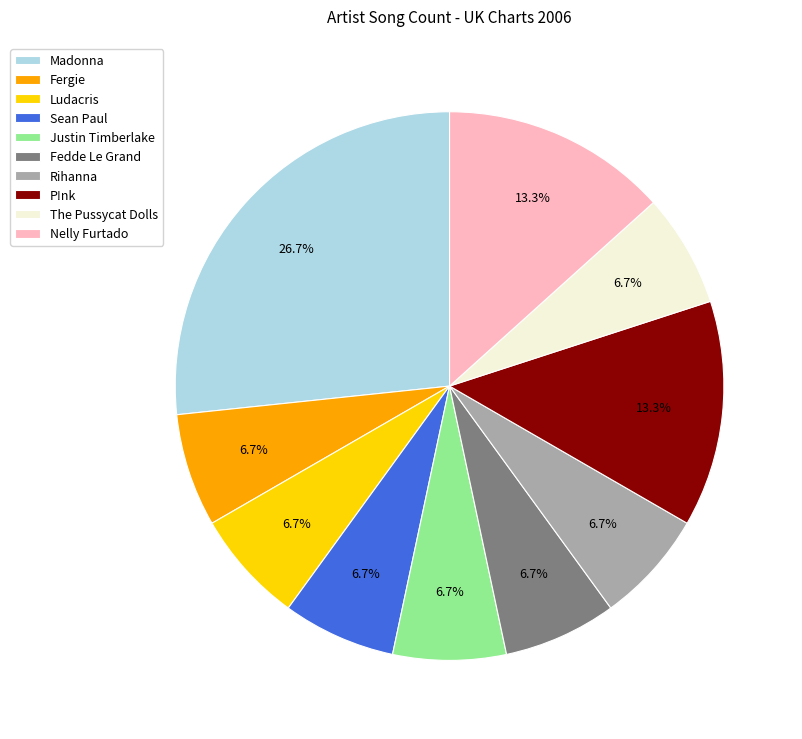

Is it true that P!nk is 23% of the pie?

False